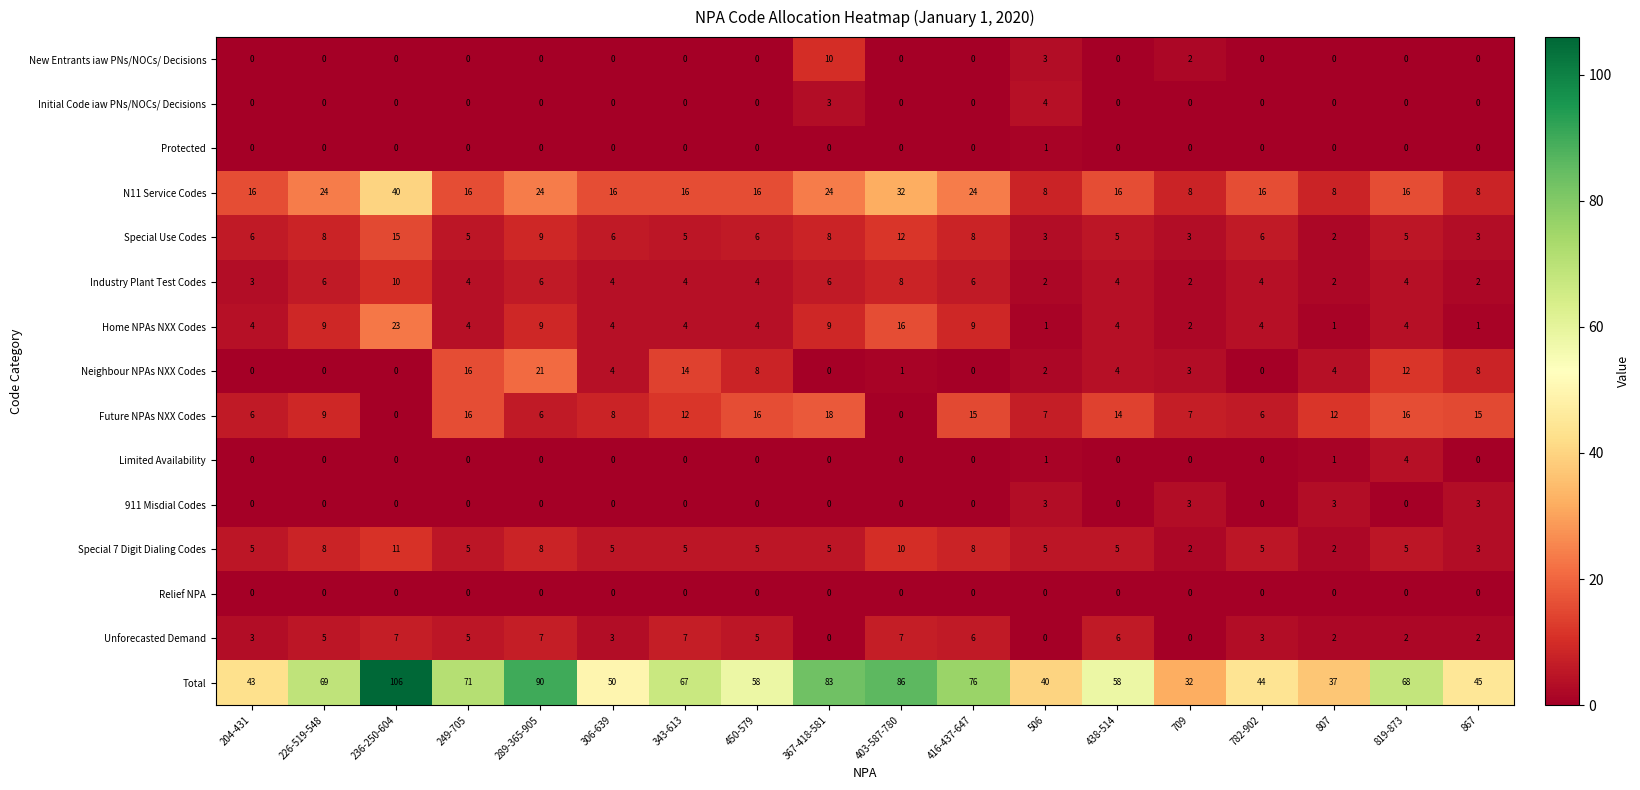

What is the spread (max minus min) of values at 289-365-905?

90